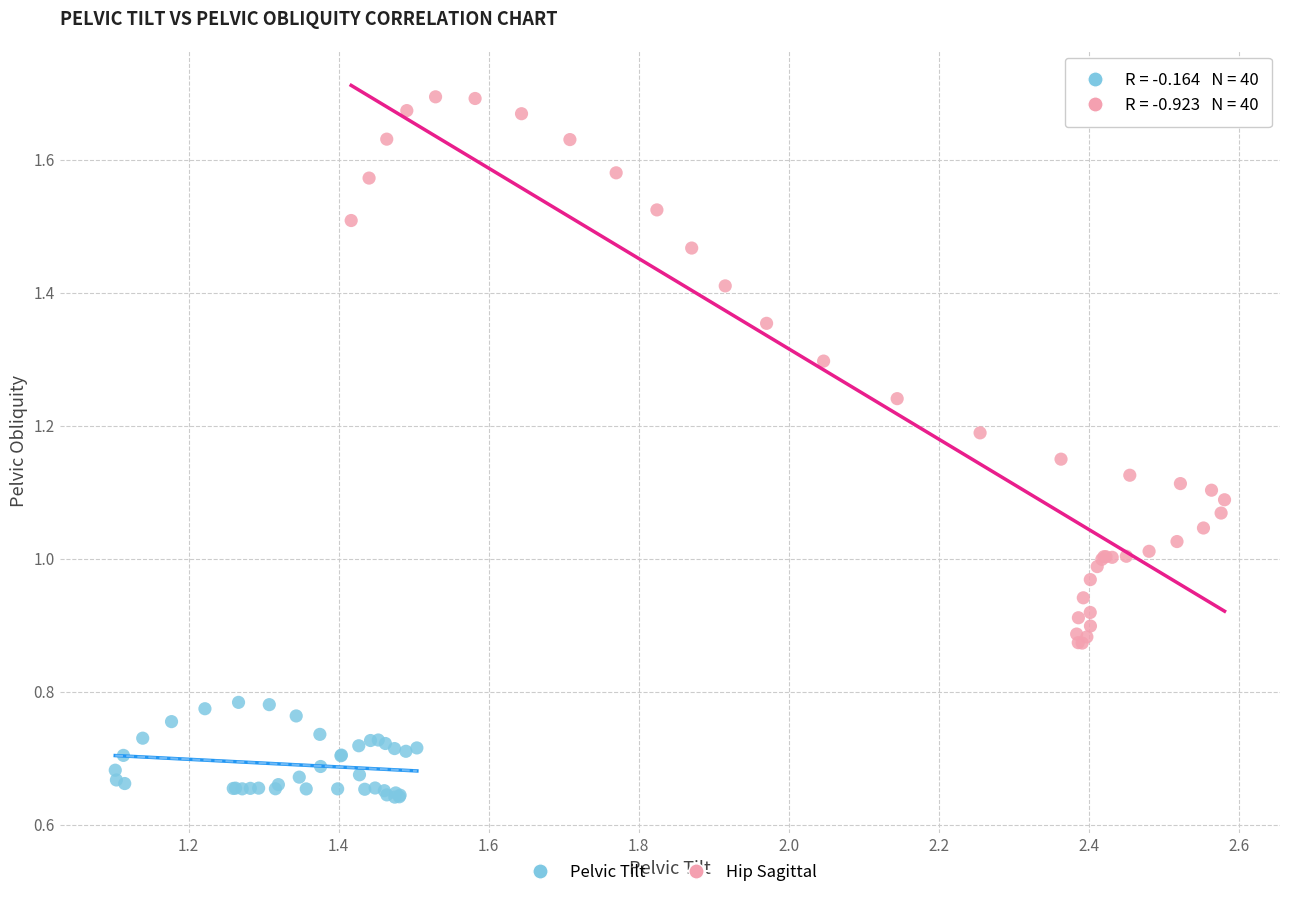

Which series contains the highest Y value?

Hip Sagittal